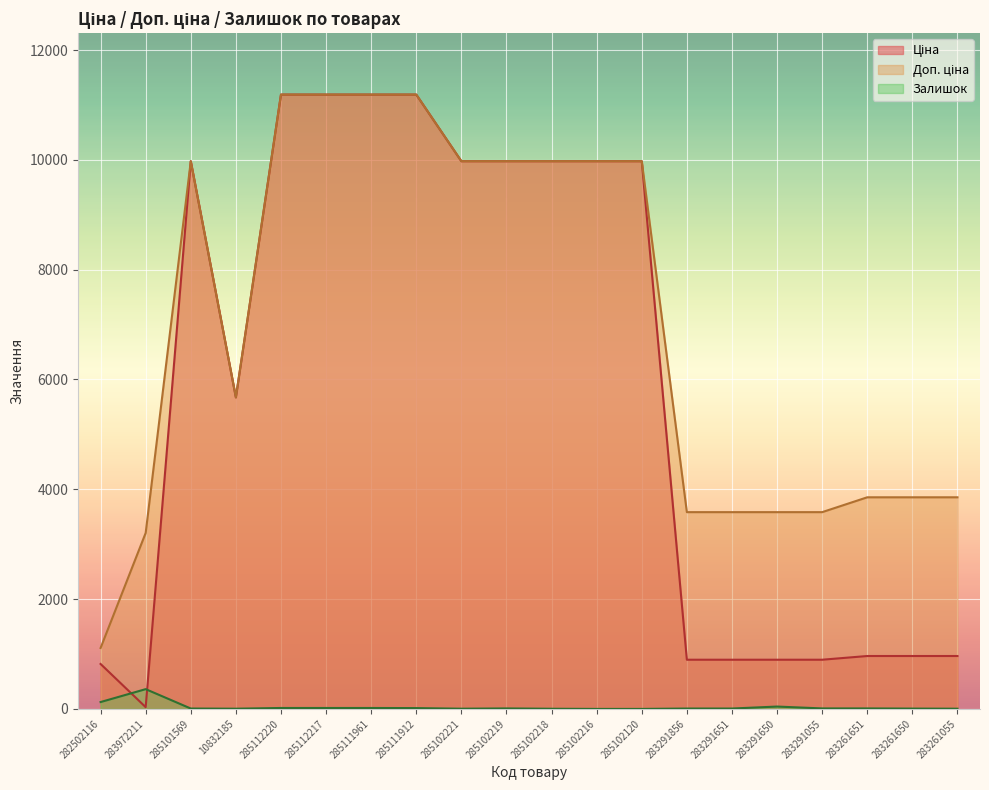

Rank the series by their average value, from highest to lowest.

Доп. ціна, Ціна, Залишок